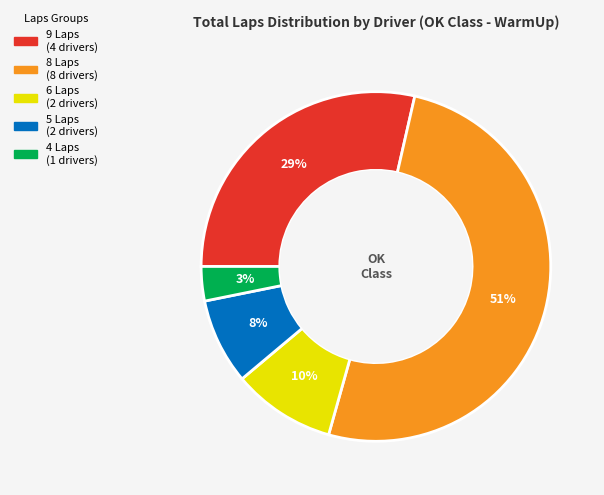

To the nearest percent, what is the average slice percentage?

20%